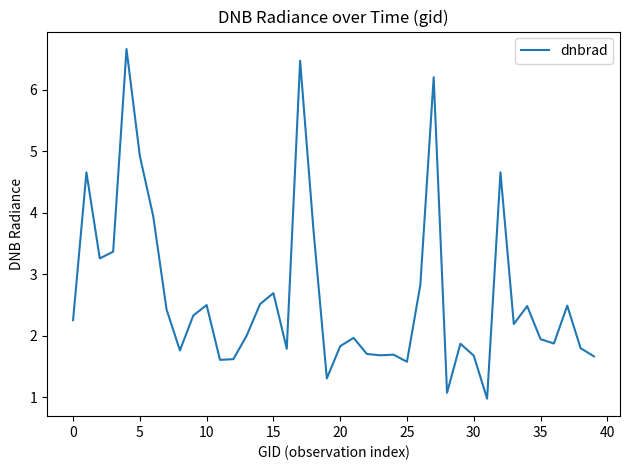

What is the greatest value displayed?

6.7